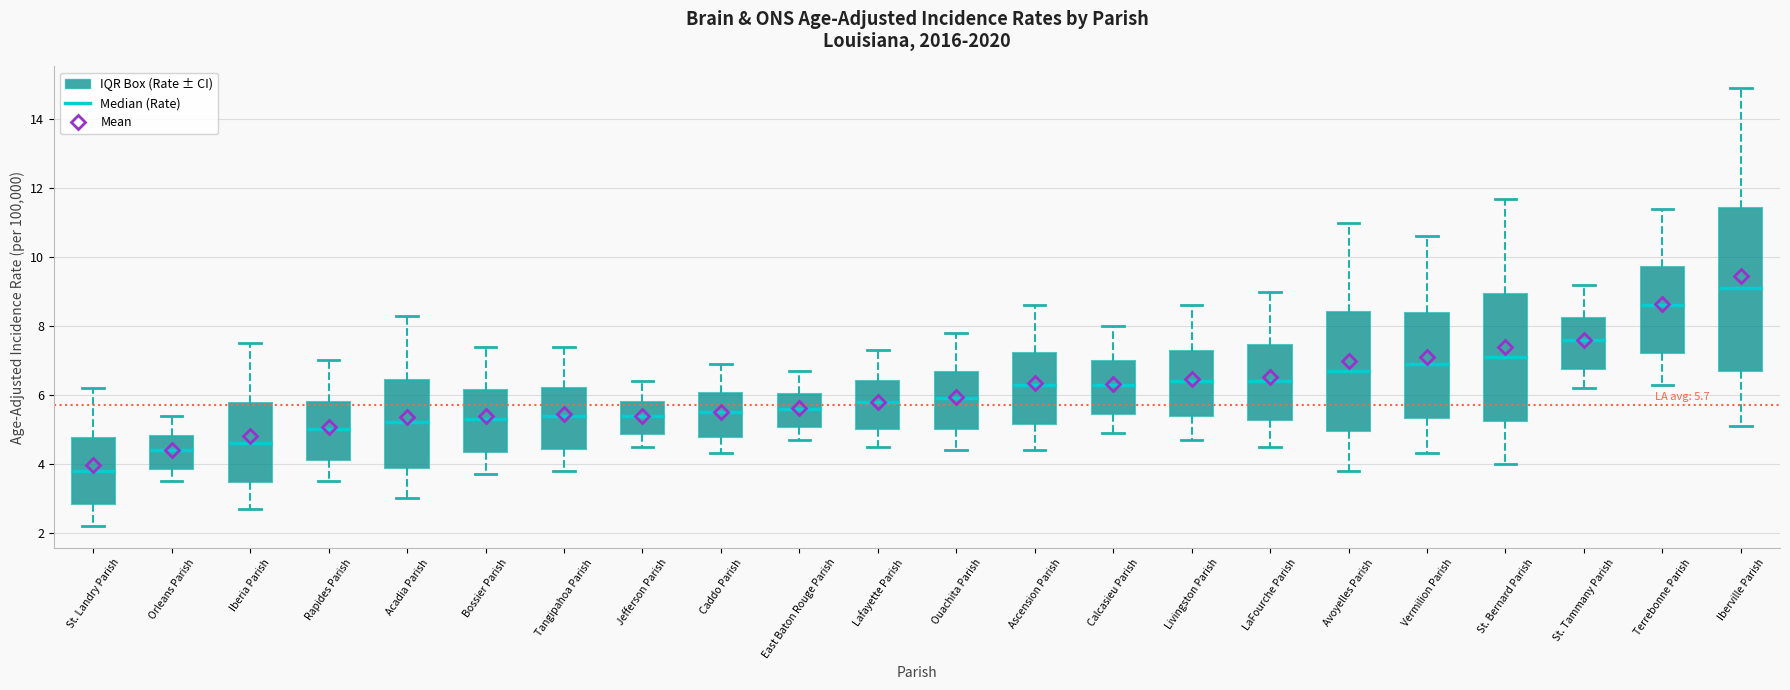

Which box has the lowest median line?

St. Landry Parish